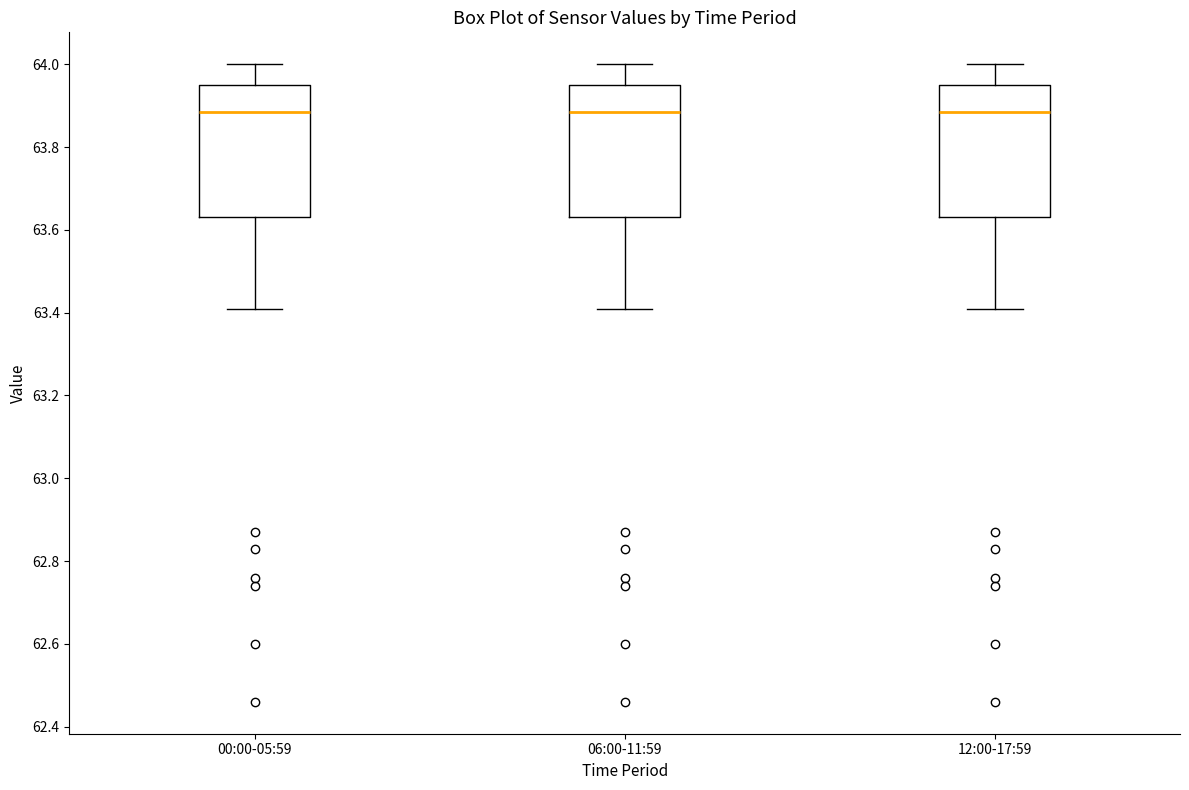

Reading left to right, transcribe this box plot: for each box, give where its median line is, the range the box spans, and where its two whiskers end, as read against the y-axis. The values are not printed on the chart, so give them approximately, as read against the axis.

00:00-05:59: median 63.88, box 63.64 to 63.96, whiskers 63.42 to 64.00
06:00-11:59: median 63.88, box 63.64 to 63.96, whiskers 63.42 to 64.00
12:00-17:59: median 63.88, box 63.64 to 63.96, whiskers 63.42 to 64.00